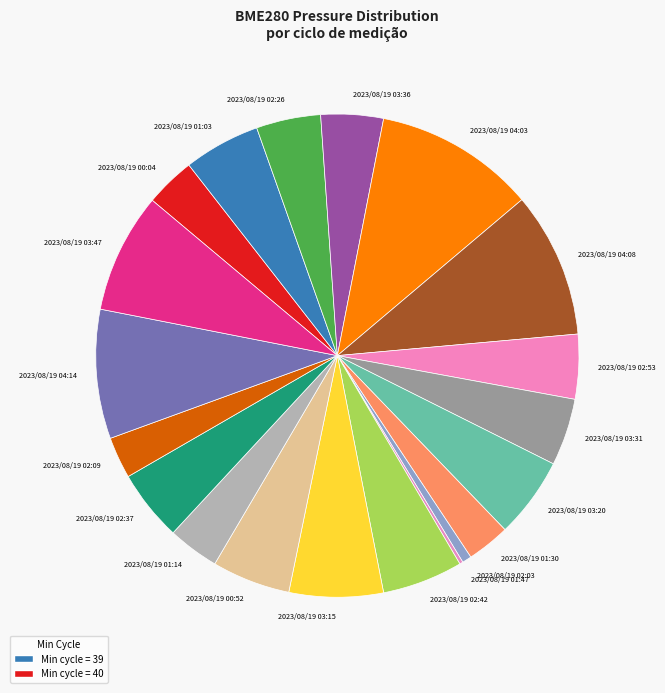

Is it true that 2023/08/19 04:03 is 11% of the pie?

True